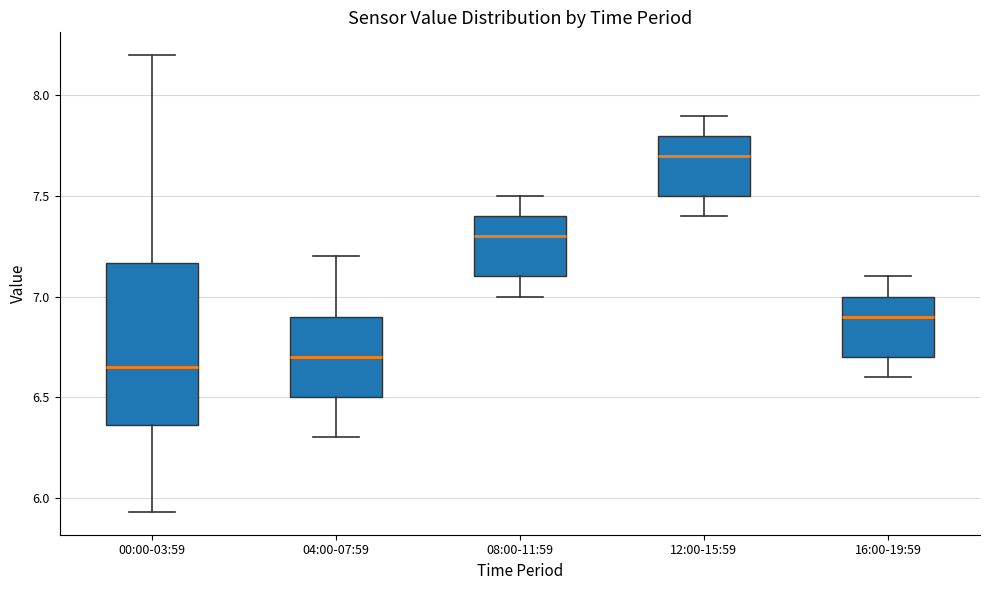

Which box has the highest median line?

12:00-15:59